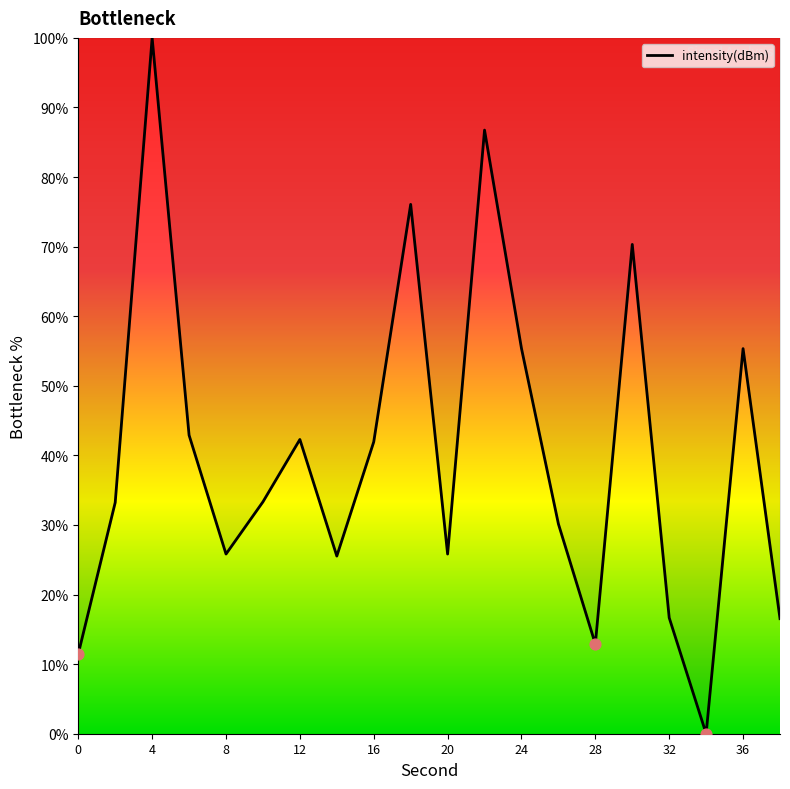

What is the difference between the maximum and minimum values?

100.0